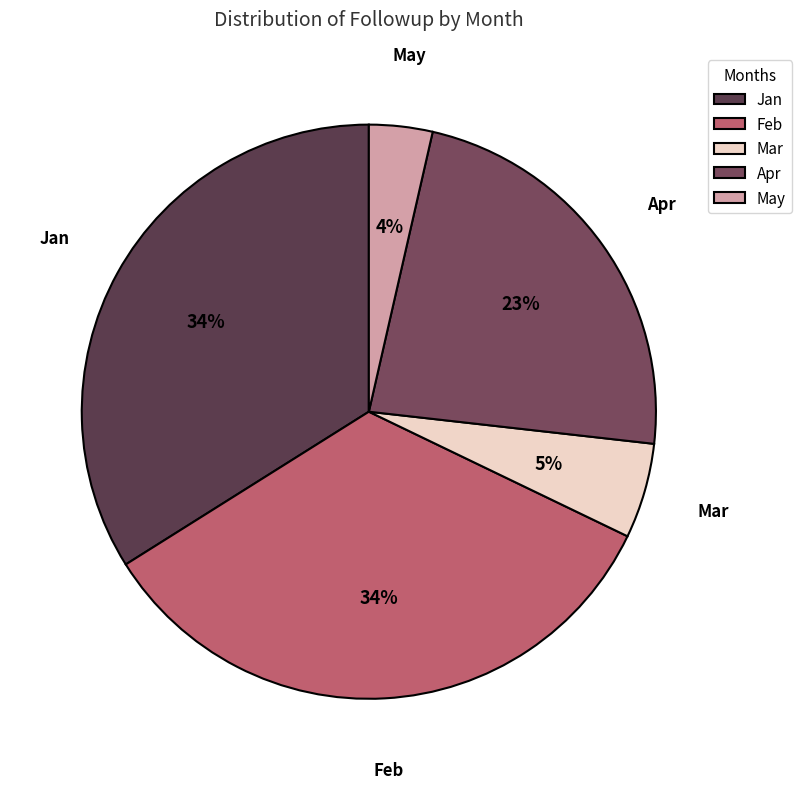

How many segments does this pie chart have?

5